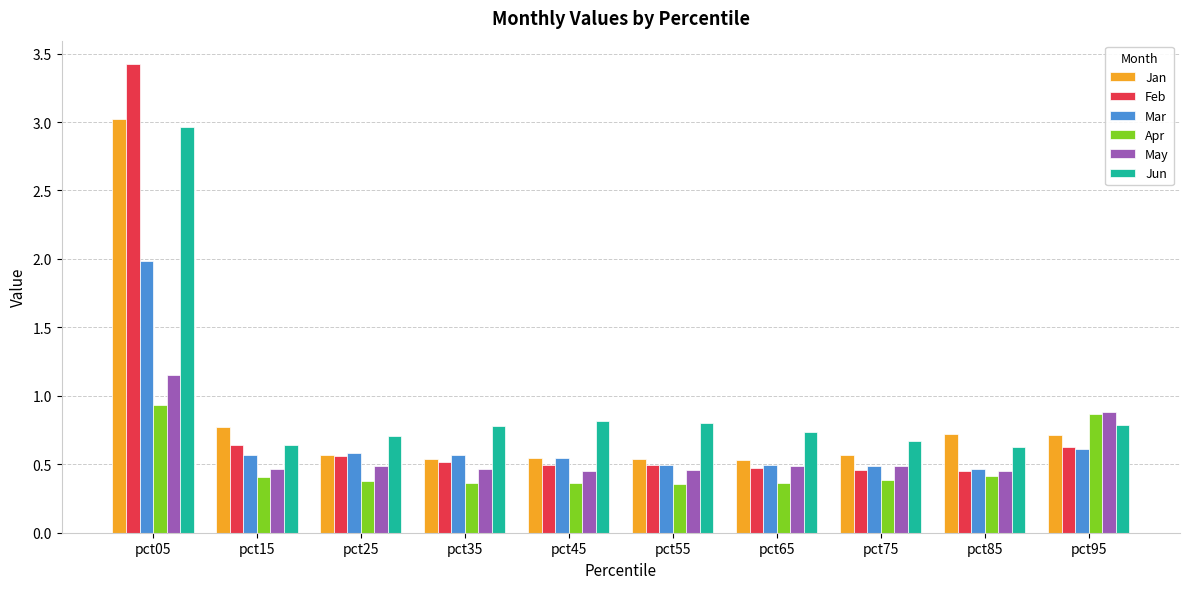

Which series has the widest spread of values?

Feb